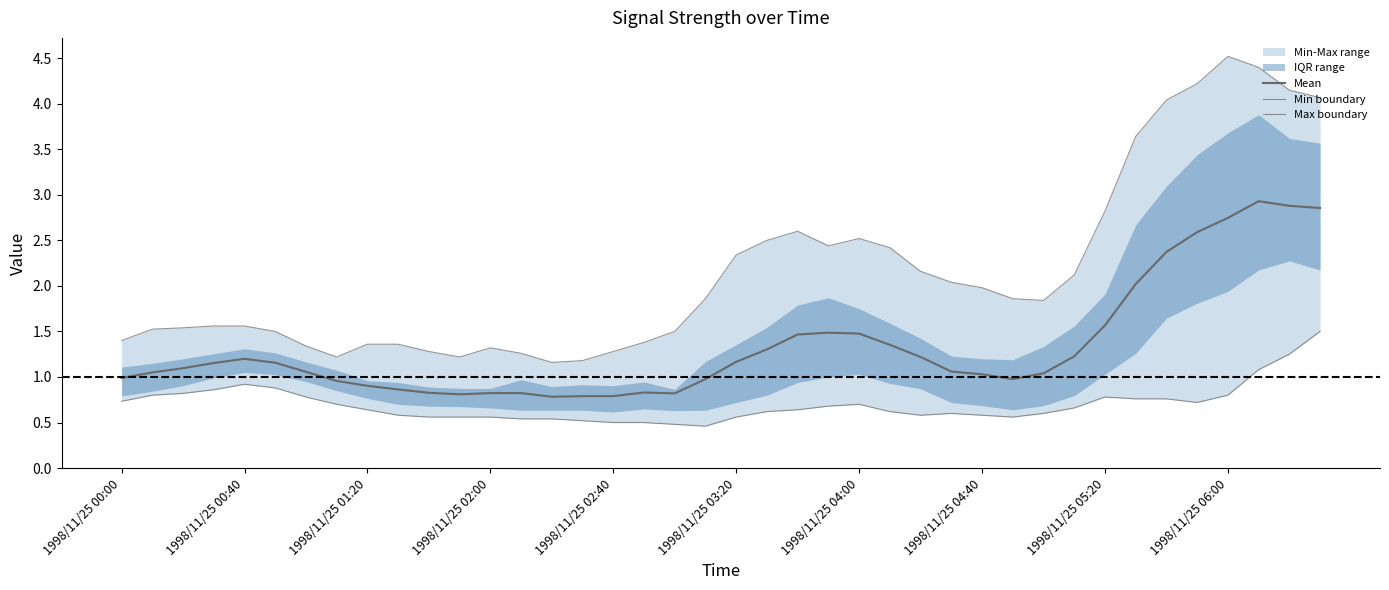

At how many categories does at least one series exceed 3?

7